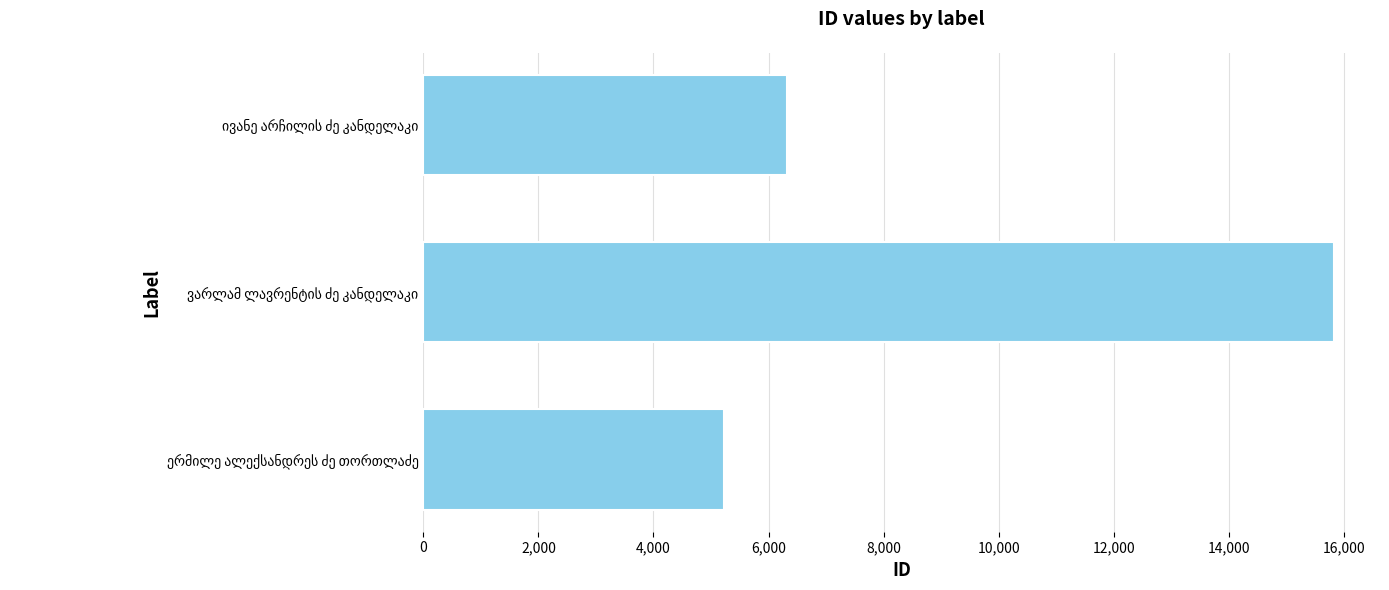

What is the sum of all values?

27386